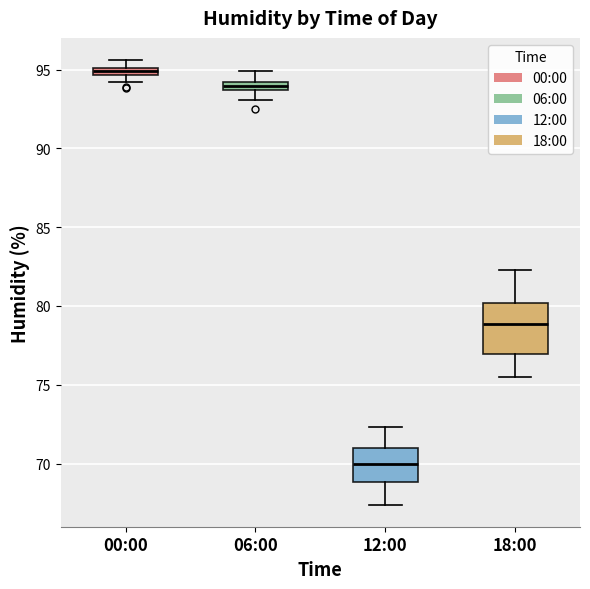

Comparing the boxes themselves (not the whiskers), which one is the tallest?

18:00